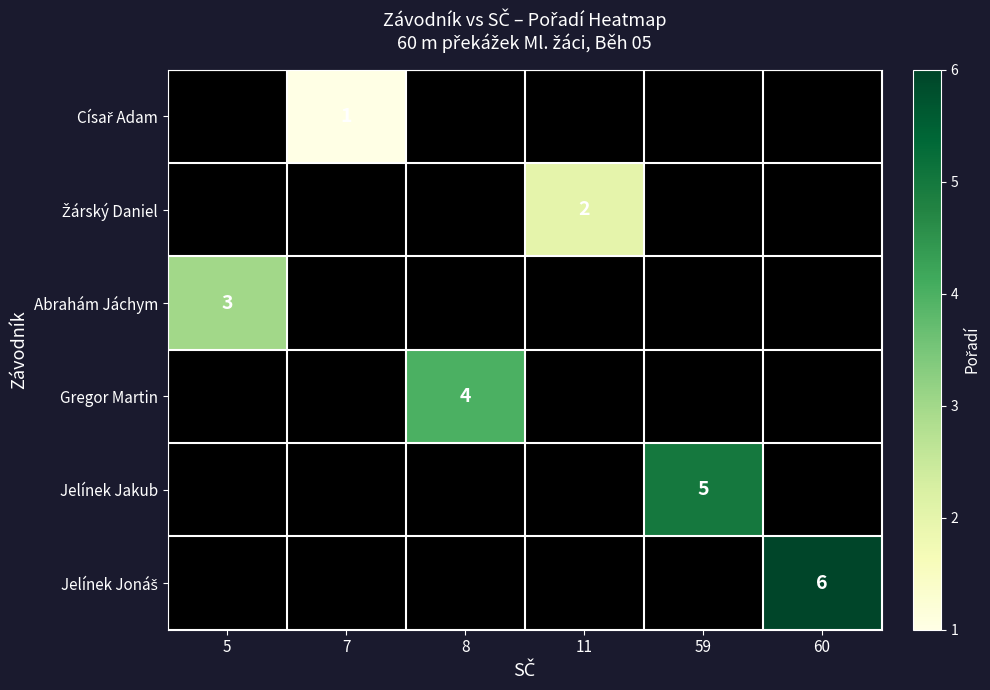

What is the greatest value displayed?

6.0